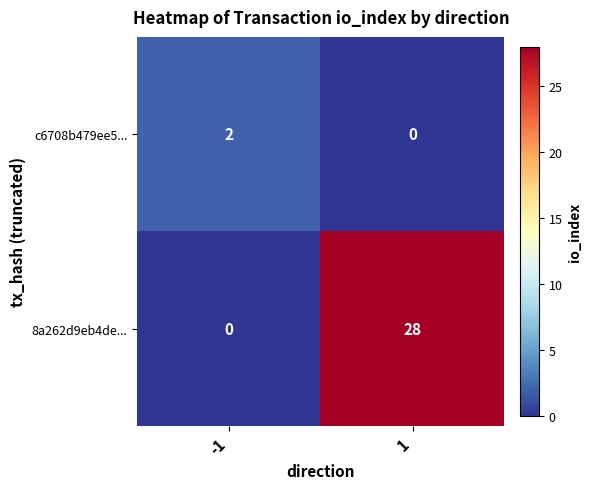

Rank the series at -1 from highest to lowest value.

c6708b479ee5..., 8a262d9eb4de...